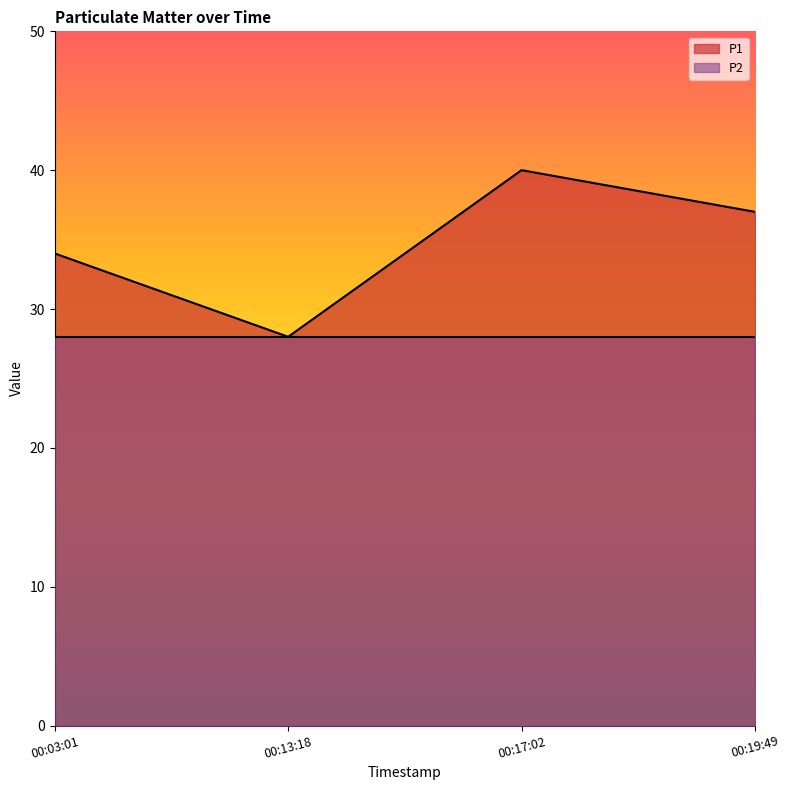

Between 00:03:01 and 00:13:18, which series saw the biggest shift?

P1